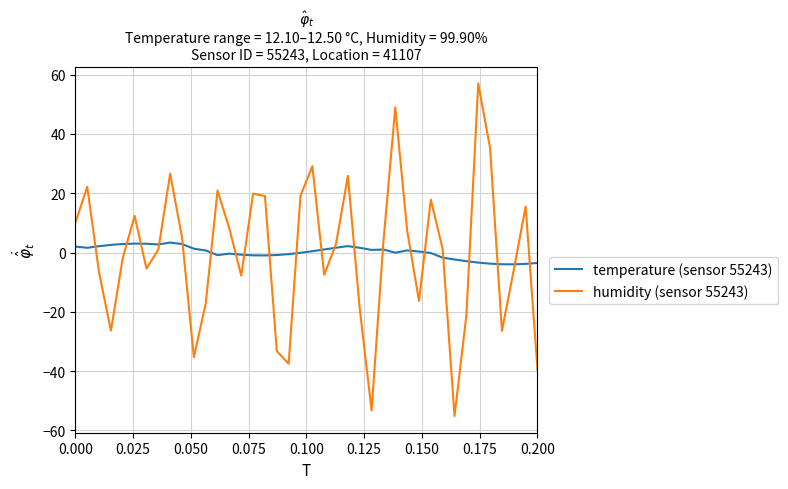

What is the greatest value displayed?

57.0